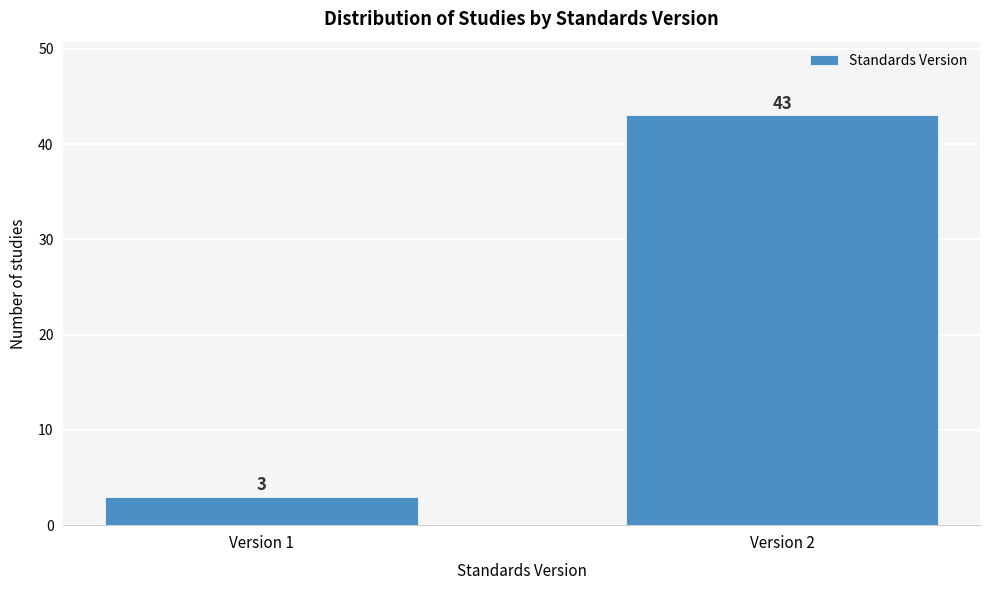

Reading left to right, extract all data points from this chart.

3	43